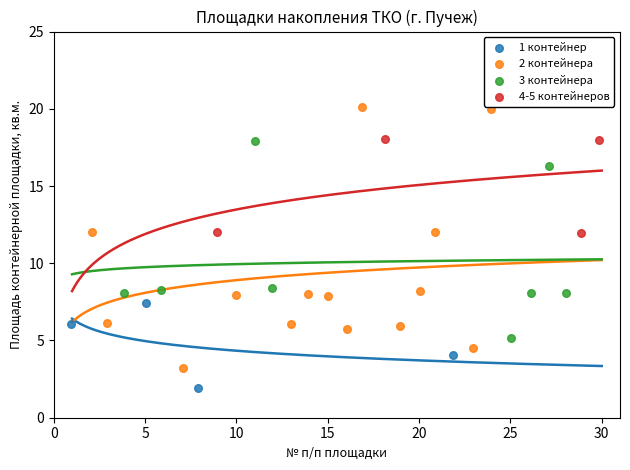

Which series reaches the minimum Y coordinate?

1 контейнер